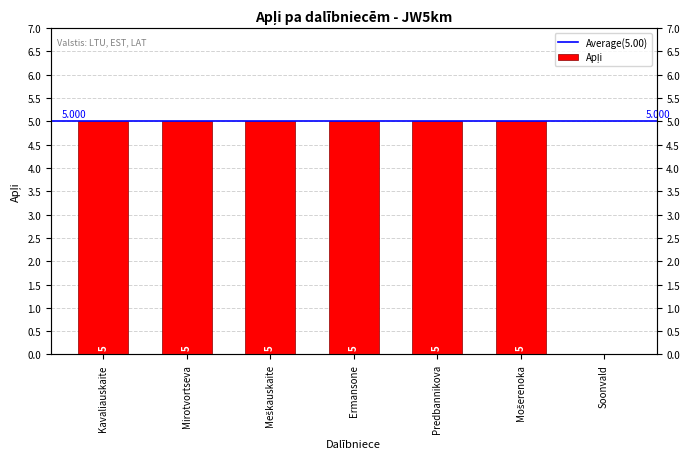

The chart shows a value of -3 at Soonvald. True or false?

False